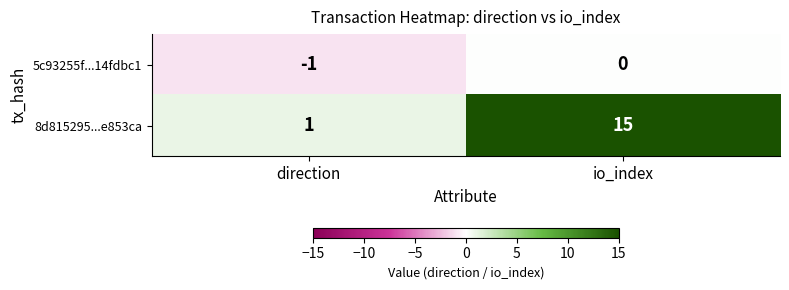

Where is 5c93255f...14fdbc1 nearest to the value 0?

io_index